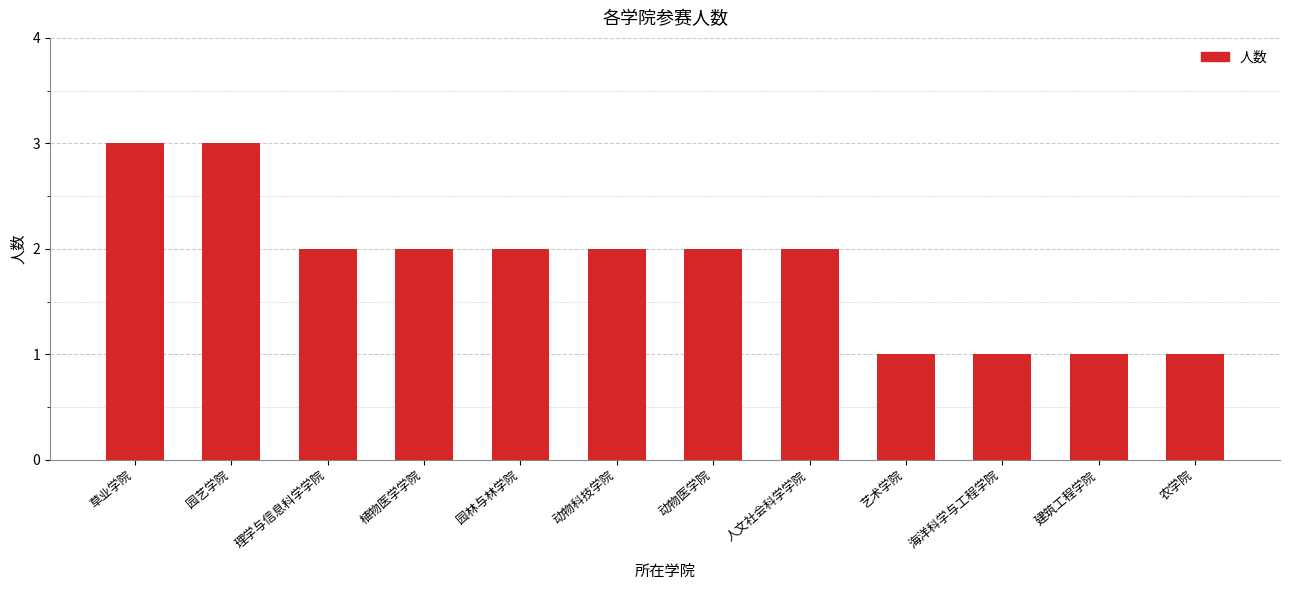

True or false: the data shows 3 at 园艺学院.

True